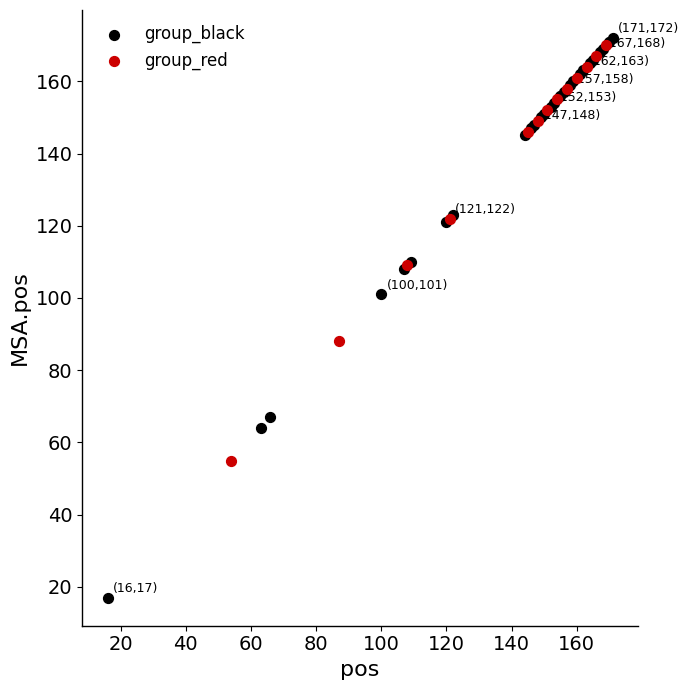

Which series has the largest Y range (max minus min)?

group_black